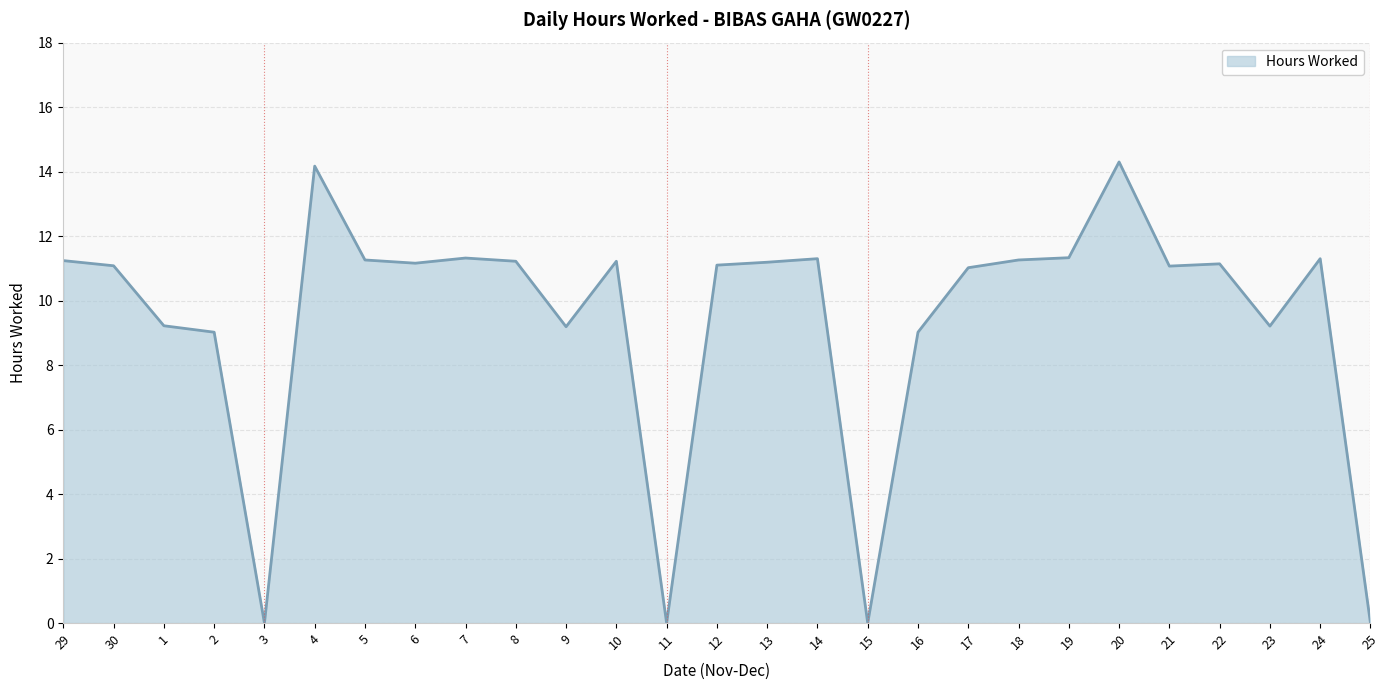

How many lines are shown in the chart?

1